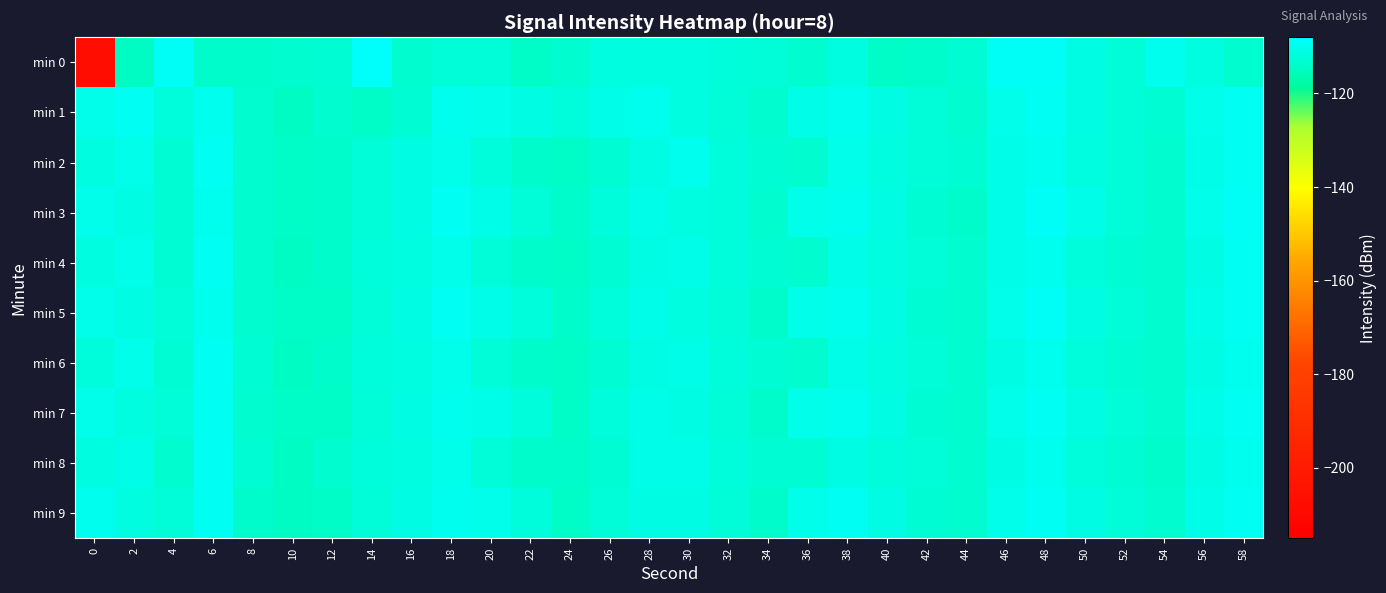

Which series has the largest total across all categories?

min 1